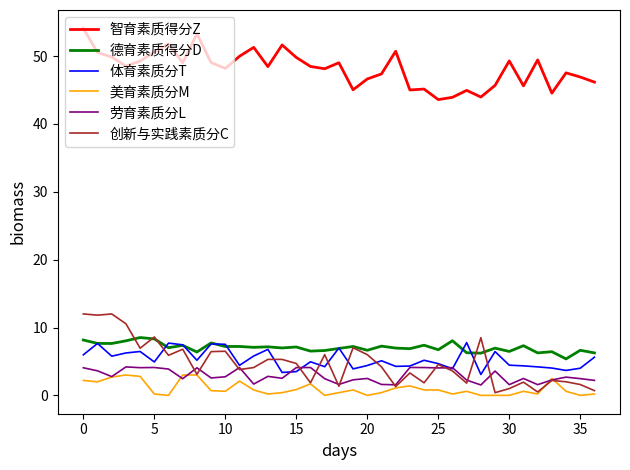

Which series has the largest range (max minus min)?

创新与实践素质分C